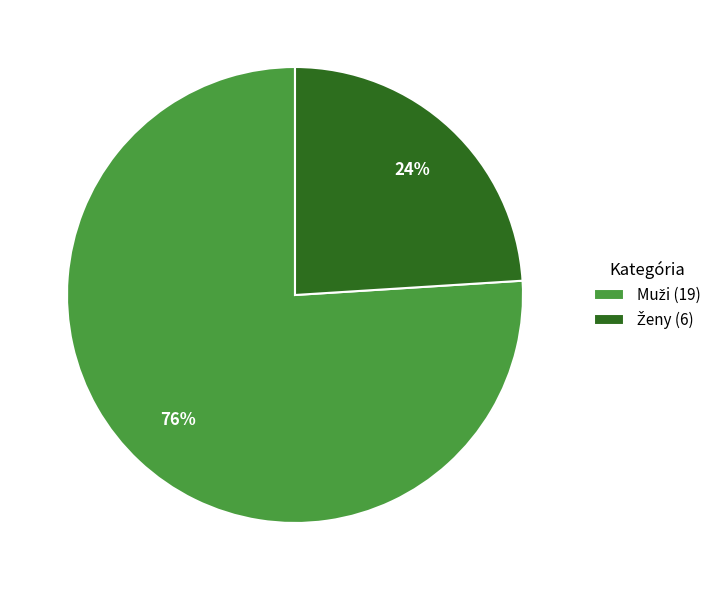

Is there any slice that represents more than half of the pie?

Yes